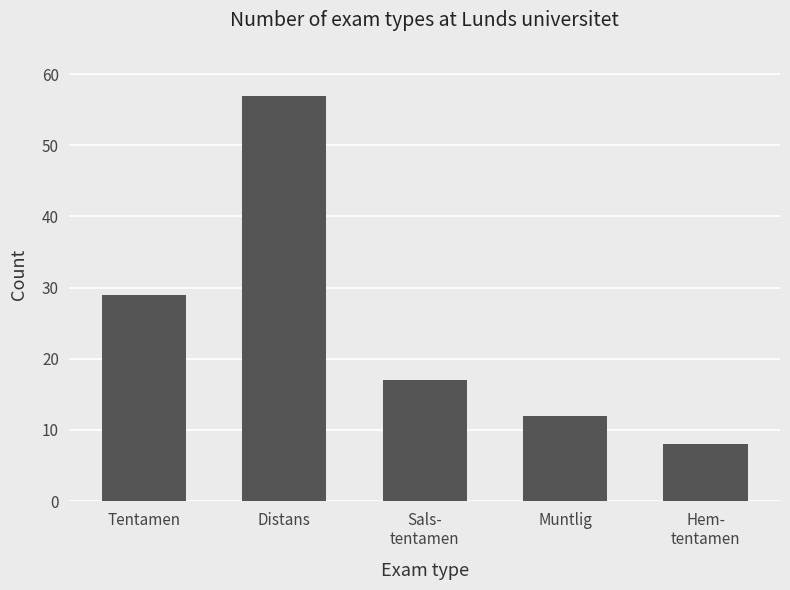

Is it true that the value at Hem-
tentamen is 8?

True